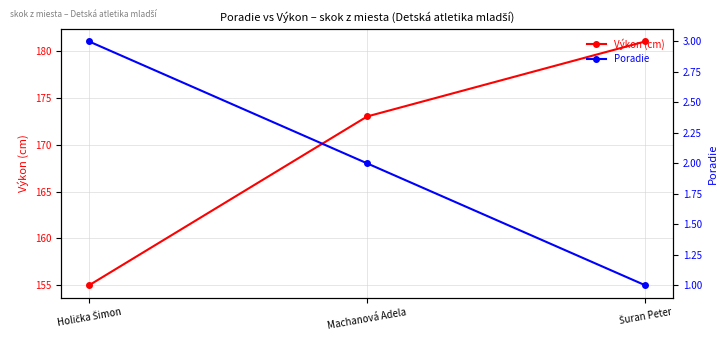

List the series in order of their peak value, highest first.

Výkon (cm), Poradie